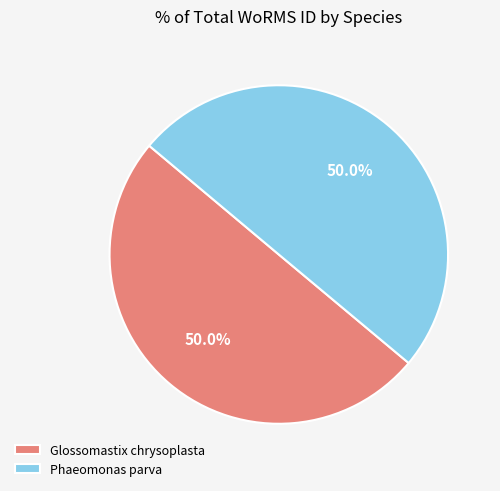

What is the ratio of the value at Glossomastix chrysoplasta to the value at Phaeomonas parva?

1.0